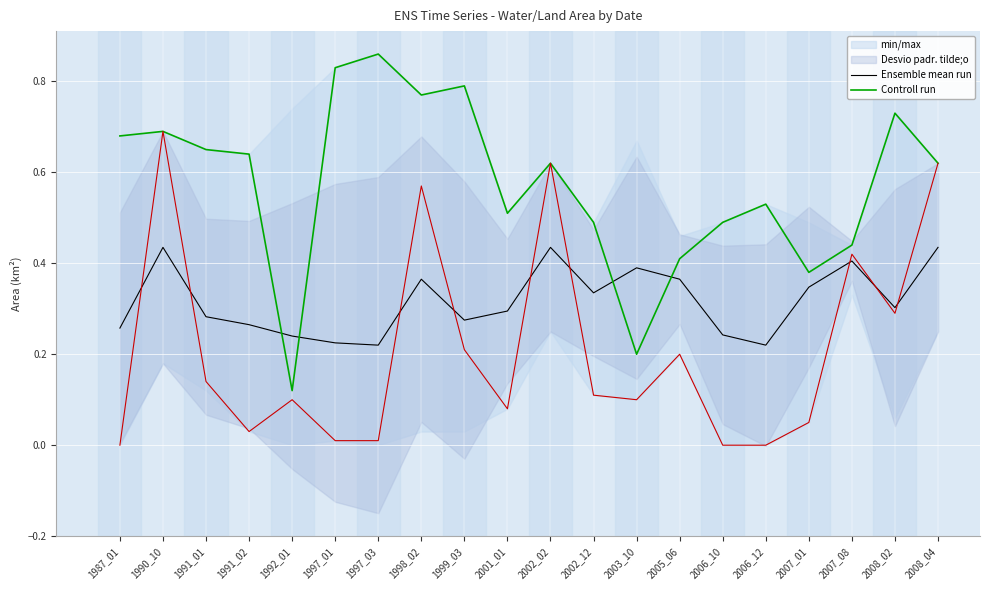

The Controll run series shows 0.2 at 1997_03. True or false?

False